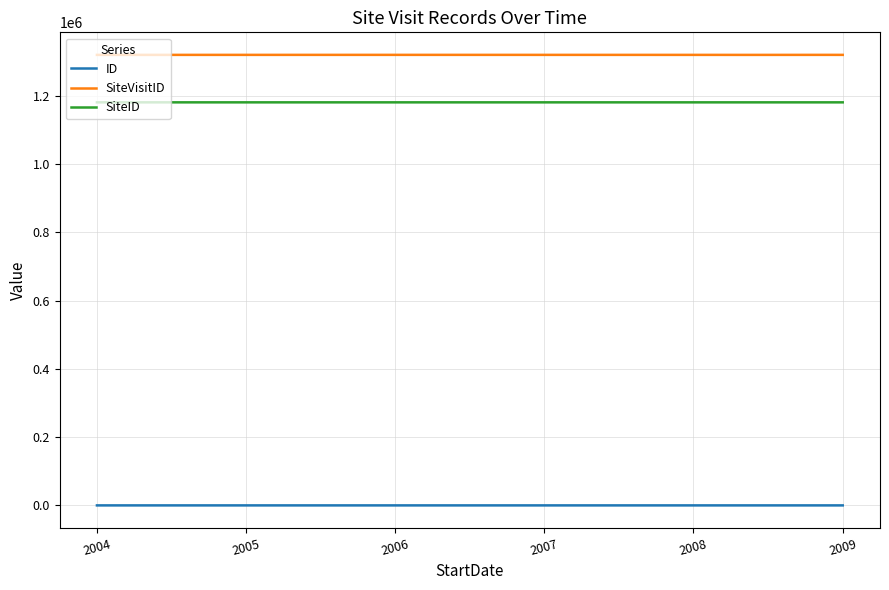

True or false: SiteVisitID and SiteID intersect in this chart.

False